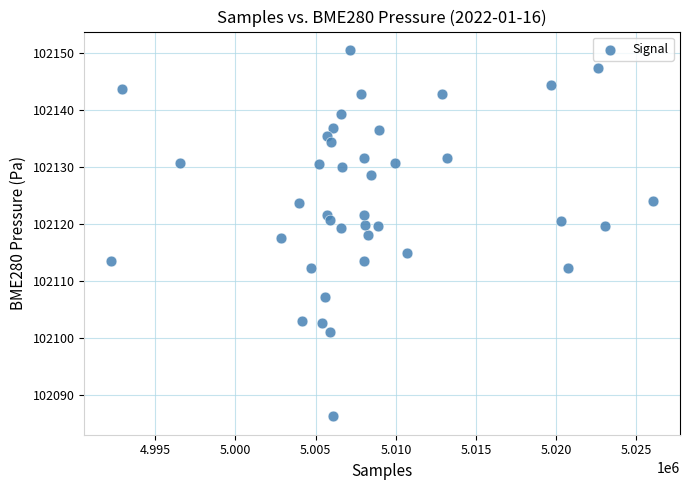

What is the range of X values (max minus min)?

33760.0